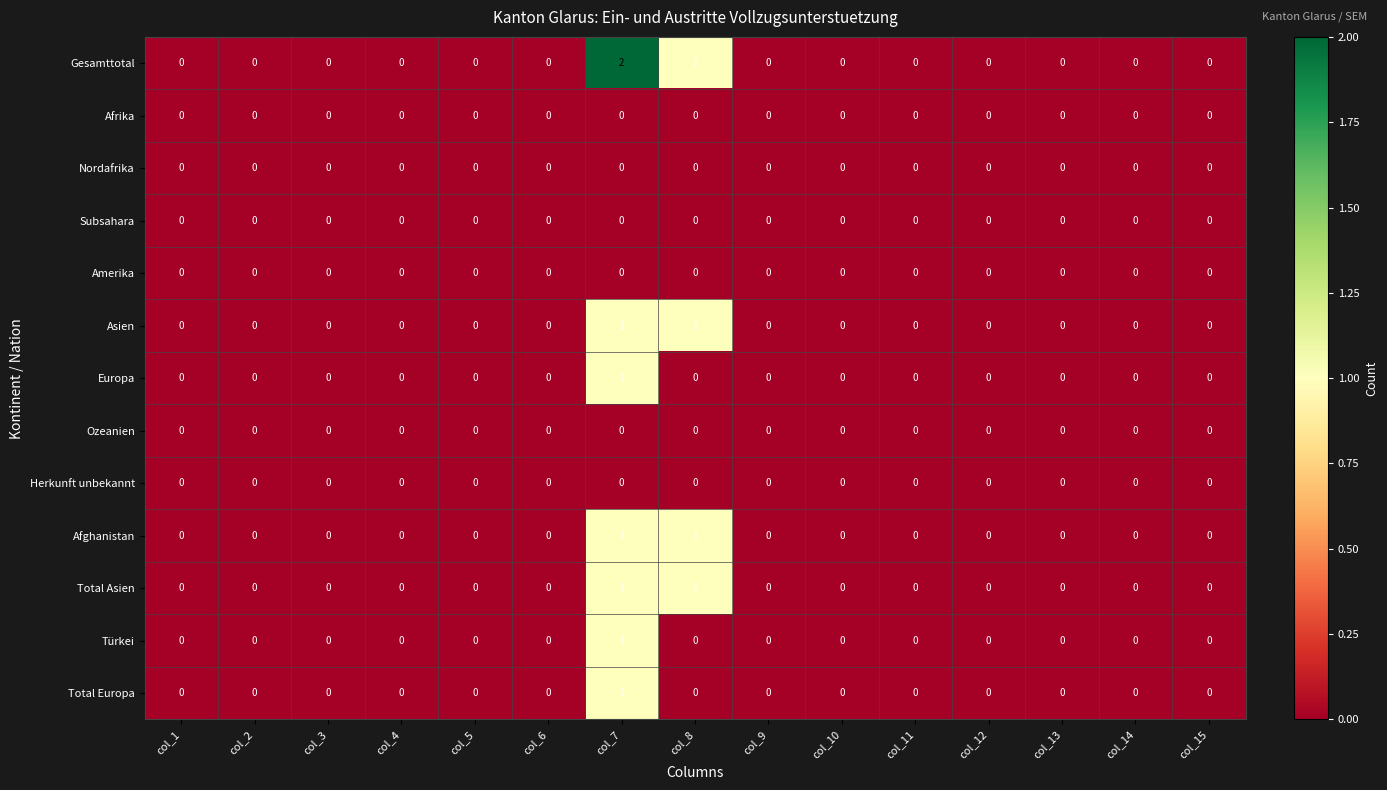

Which label corresponds to the largest value in the chart?

col_7